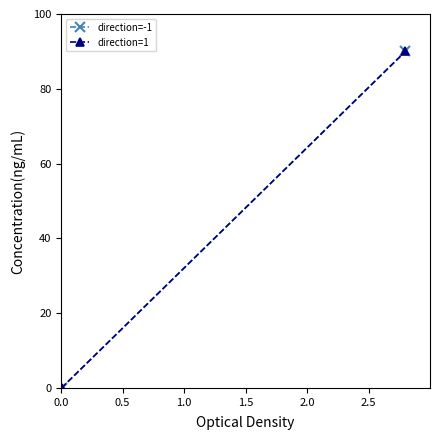

What is the difference between the maximum and minimum values in the direction=-1 series?

90